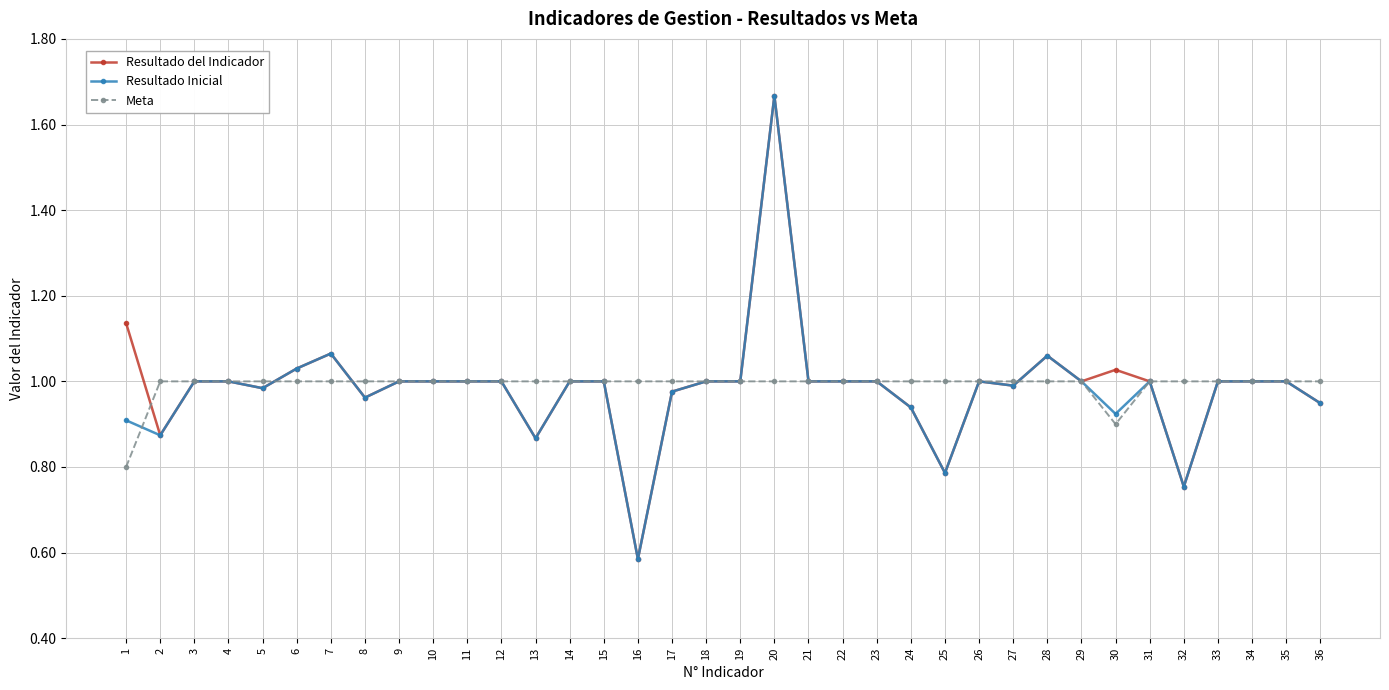

The value of Resultado del Indicador at 27 is 1.6. True or false?

False